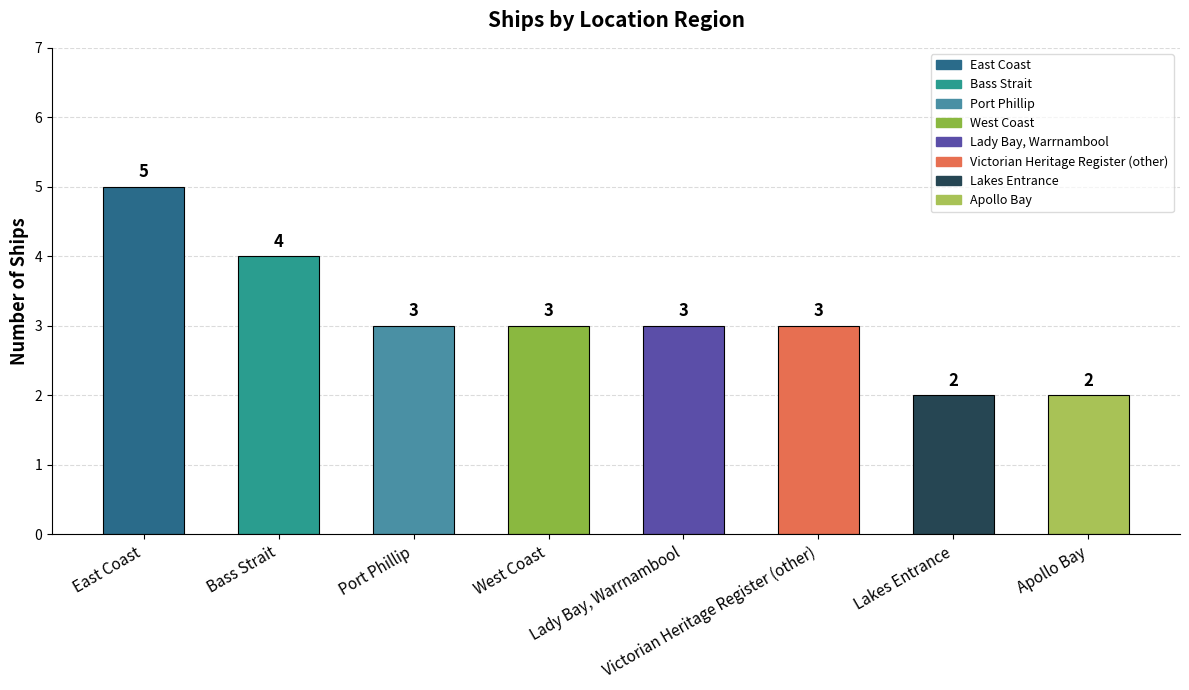

The value at Port Phillip is 3. True or false?

True